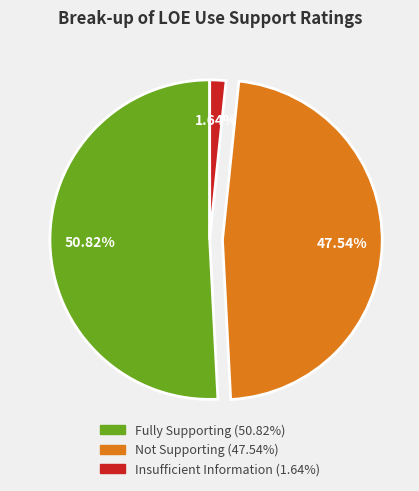

Is there a majority slice in this chart?

Yes